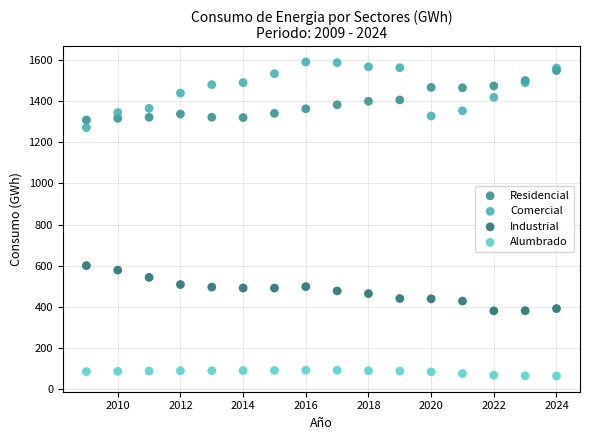

Across all series, what Y value is closest to 827?

600.7